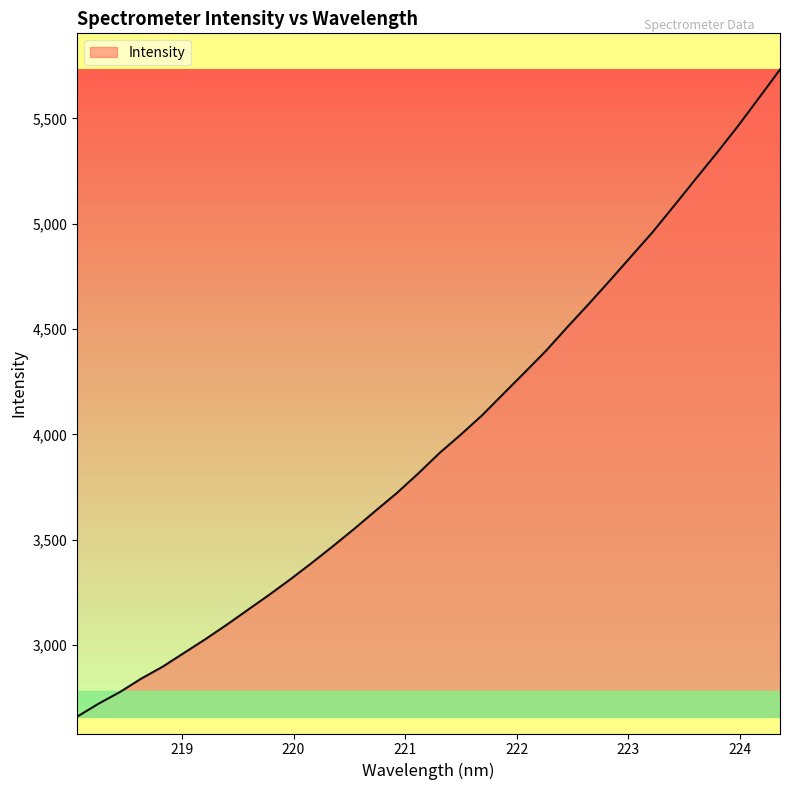

What is the minimum value shown in the chart?

2660.8